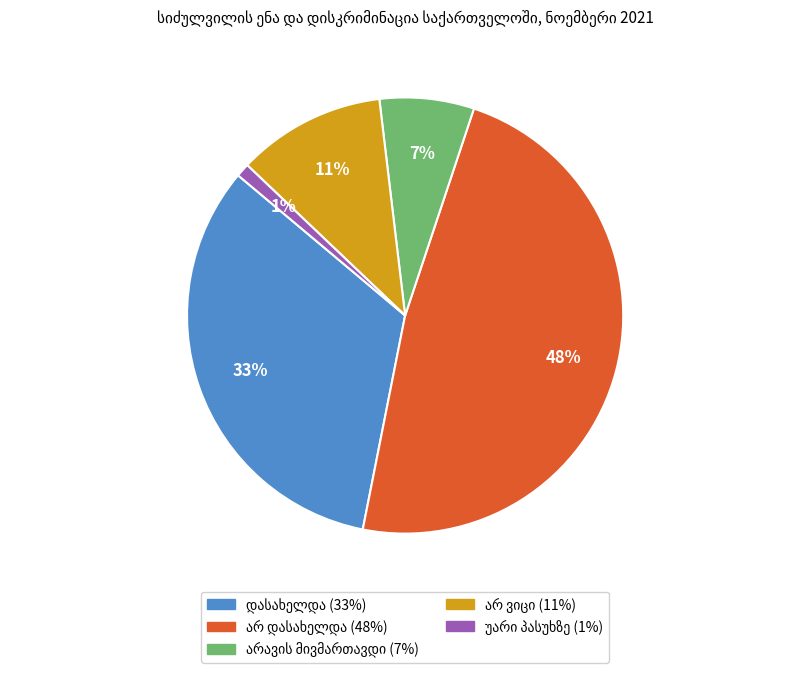

To the nearest percent, what is the average slice percentage?

20%